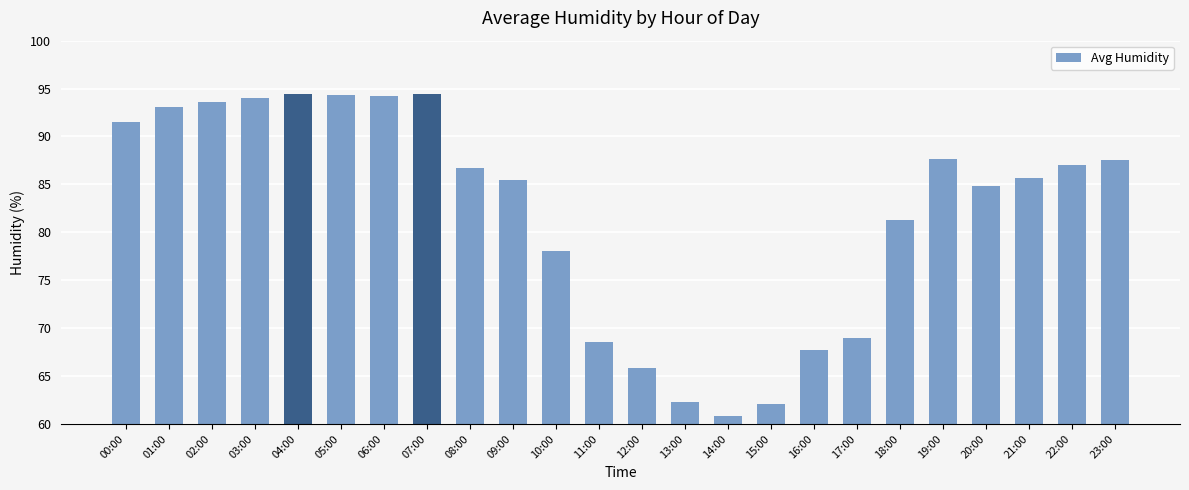

How many bars are there in total?

24